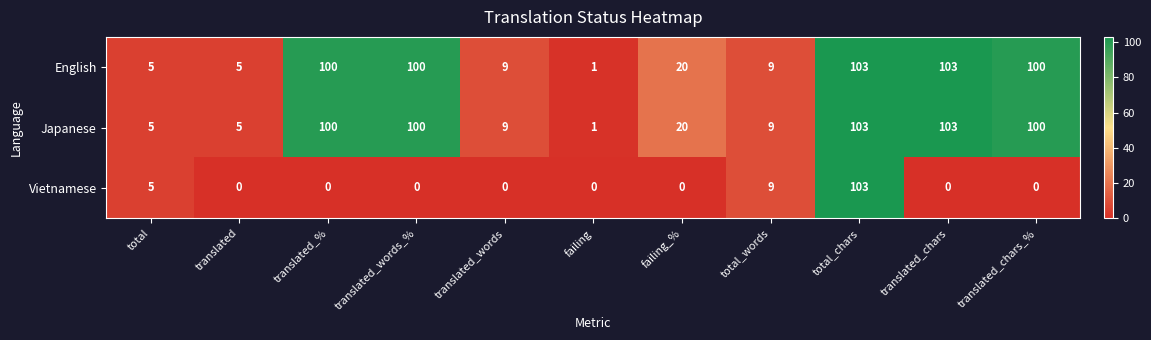

The Vietnamese series shows 3 at total_words. True or false?

False